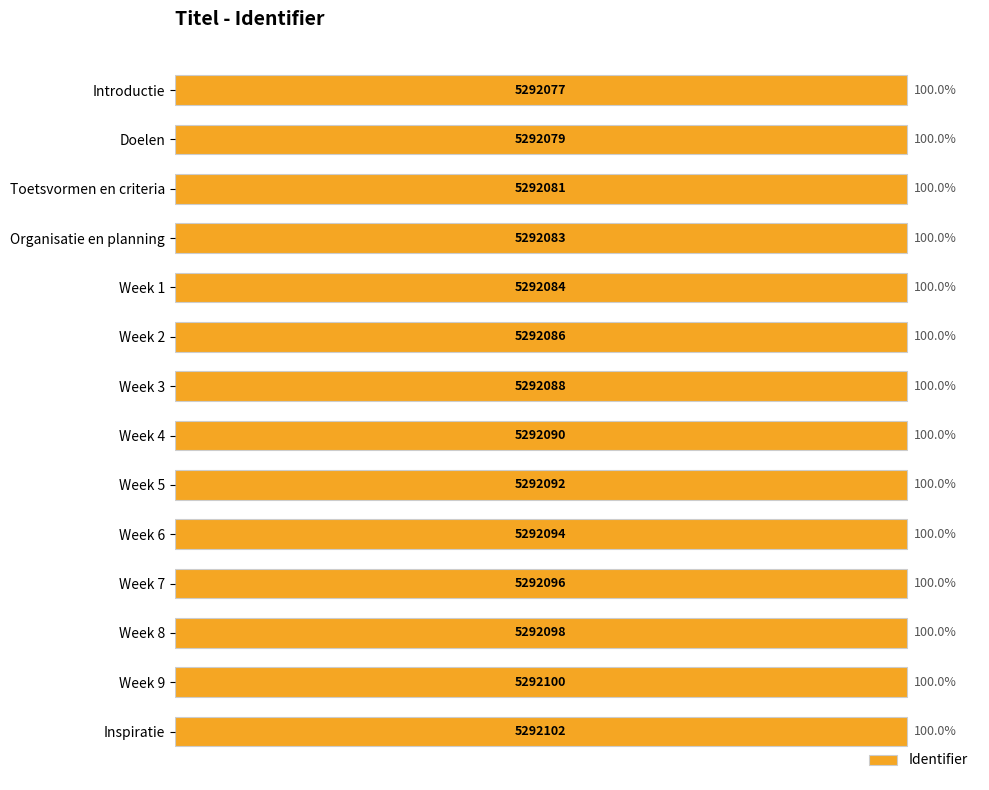

Reading top to bottom, what are all the values shown in this chart?

Introductie=100.0	Doelen=100.0	Toetsvormen en criteria=100.0	Organisatie en planning=100.0	Week 1=100.0	Week 2=100.0	Week 3=100.0	Week 4=100.0	Week 5=100.0	Week 6=100.0	Week 7=100.0	Week 8=100.0	Week 9=100.0	Inspiratie=100.0